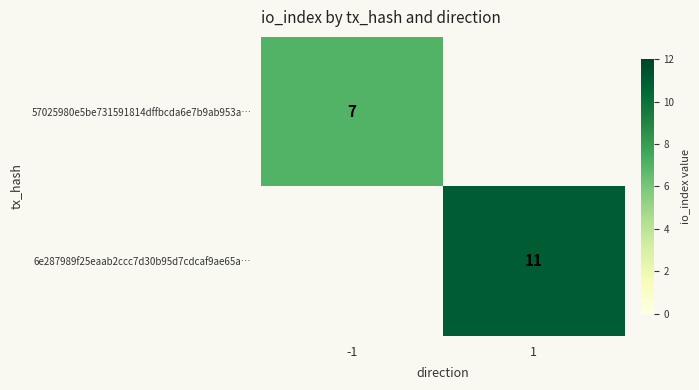

True or false: 6e287989f25eaab2ccc7d30b95d7cdcaf9ae65a… has a value of 11 at 1.

True